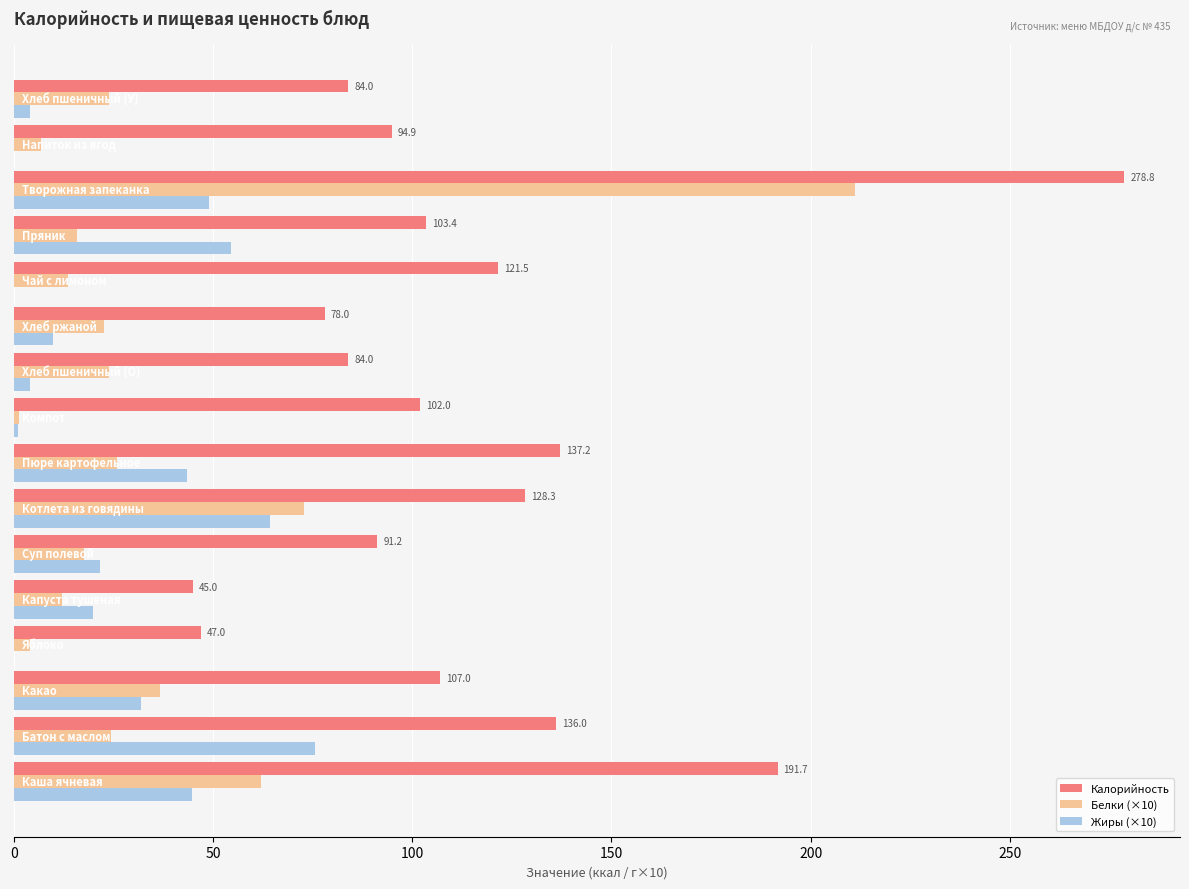

What is the maximum value shown in the chart?

278.8